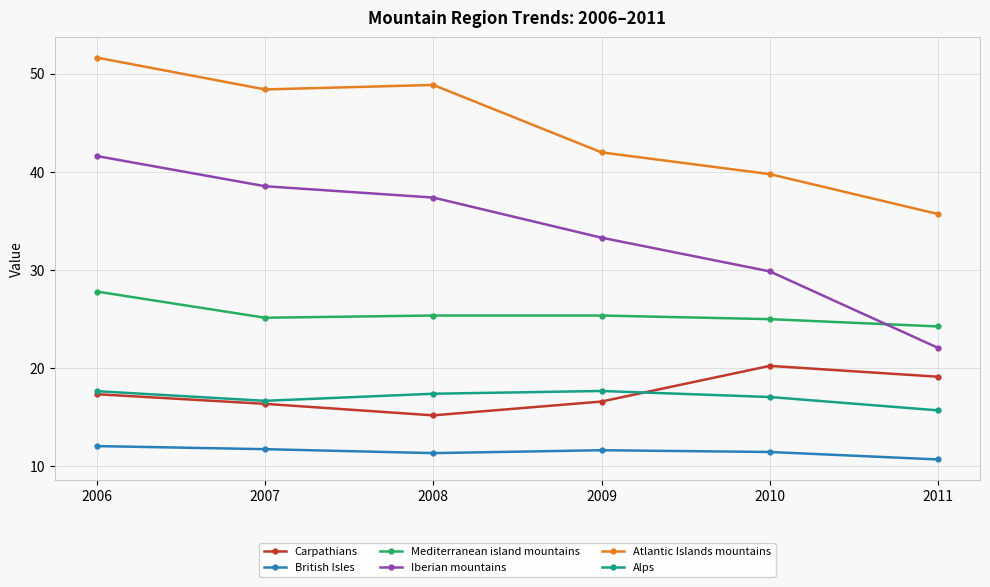

List the labels in order of Iberian mountains value, smallest first.

2011, 2010, 2009, 2008, 2007, 2006